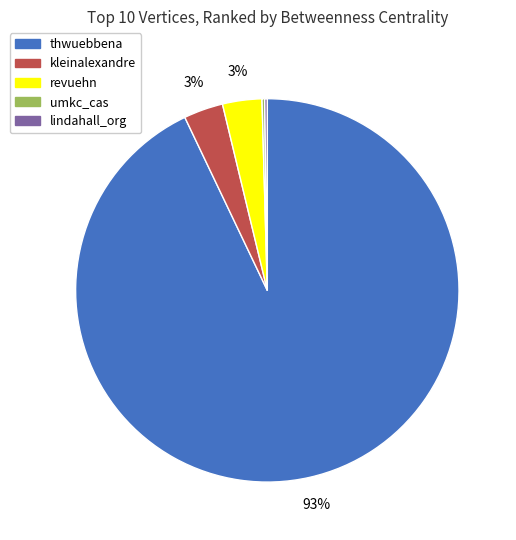

Which category accounts for the majority?

thwuebbena